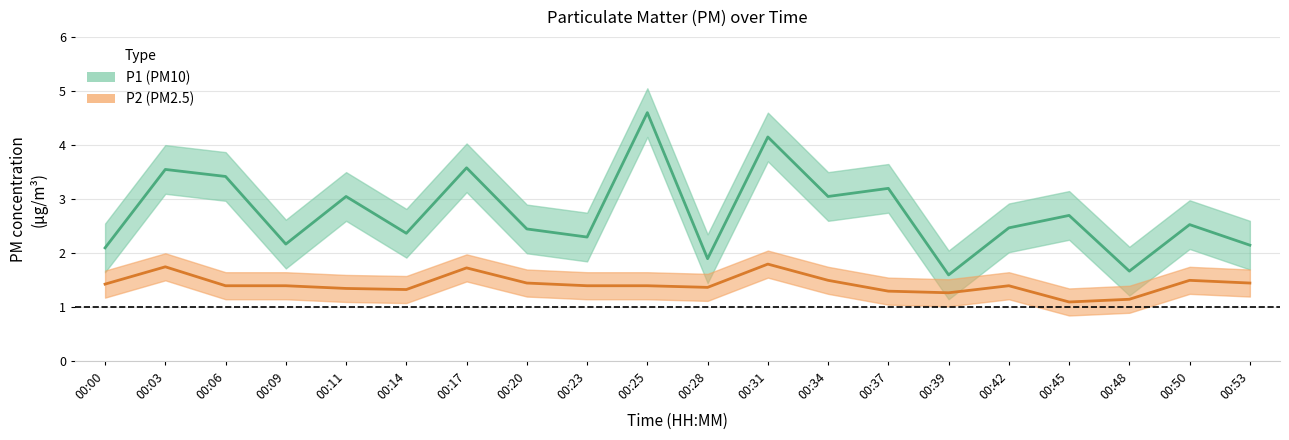

Rank the series by their maximum value, from lowest to highest.

P2, P1